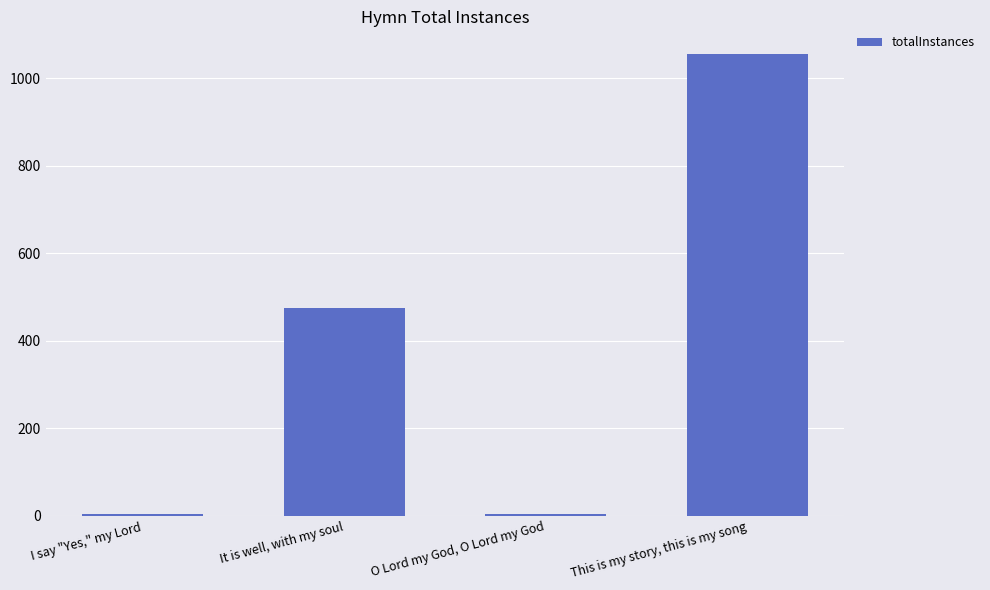

Which has a higher value, I say "Yes," my Lord or It is well, with my soul?

It is well, with my soul